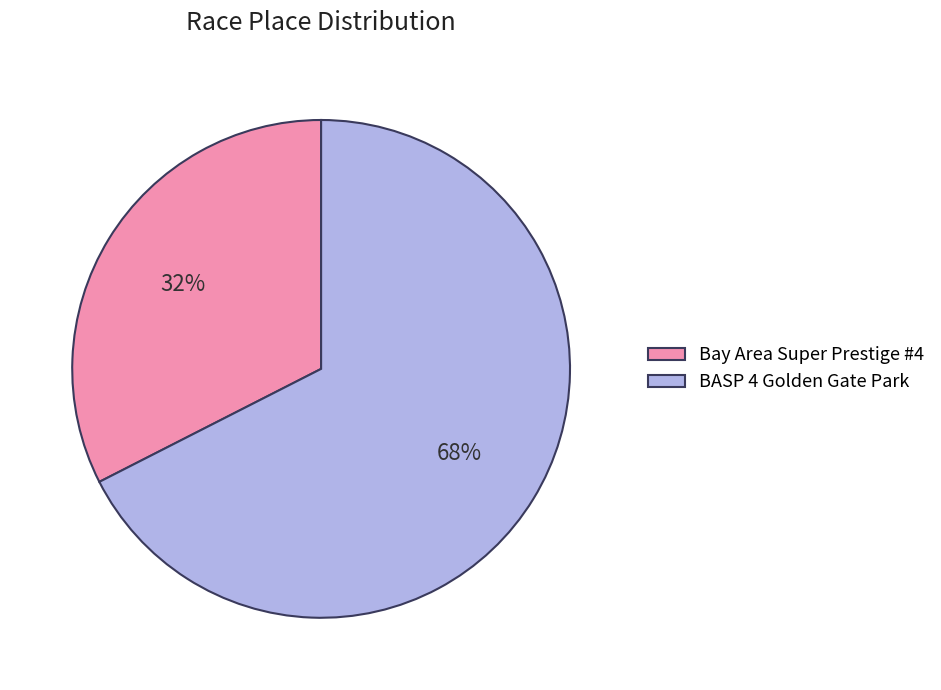

How many slices are in this pie chart?

2